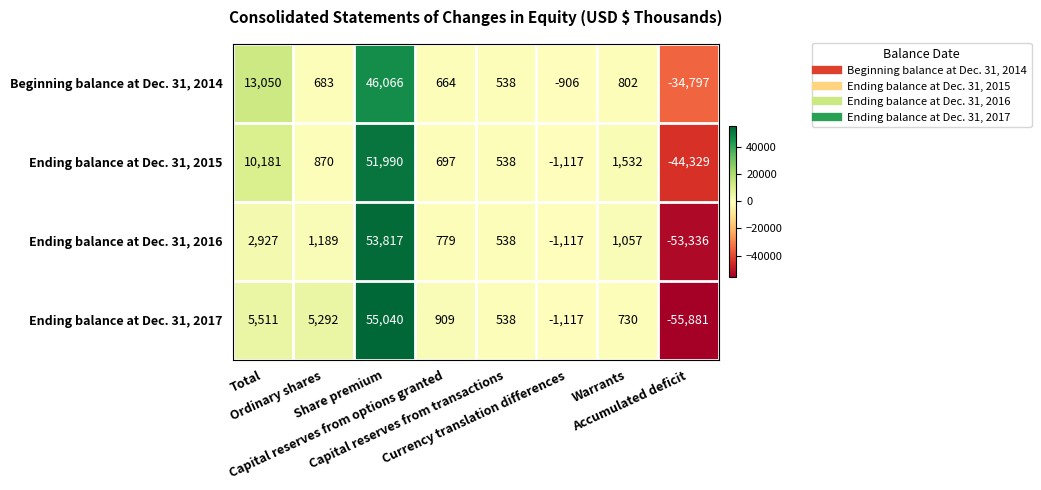

What is the average value of the Ending balance at Dec. 31, 2017 series?

1378